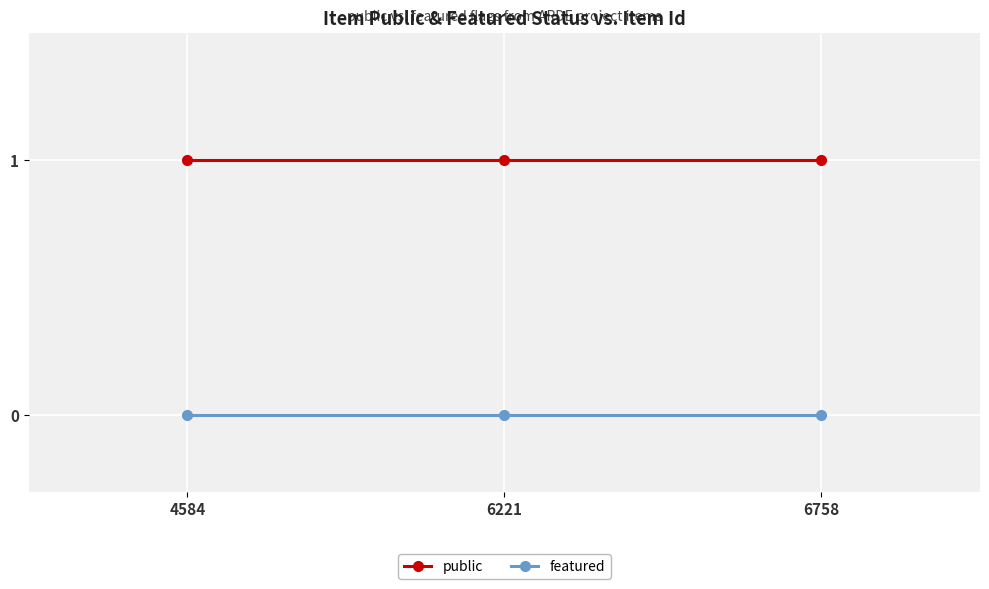

What are all the series names shown in the legend?

public, featured